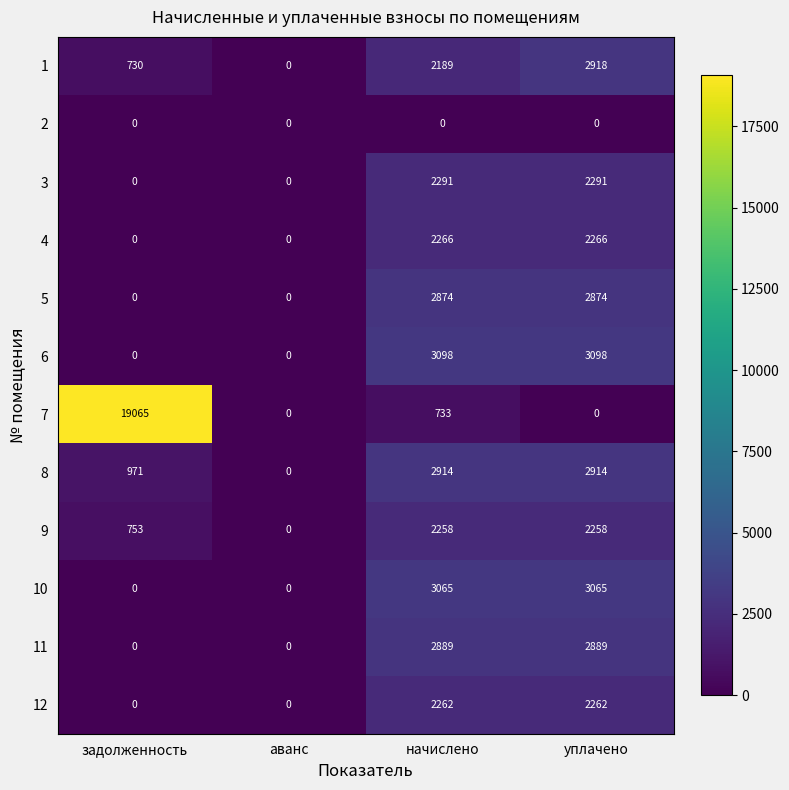

True or false: 12 has a value of 927 at аванс.

False